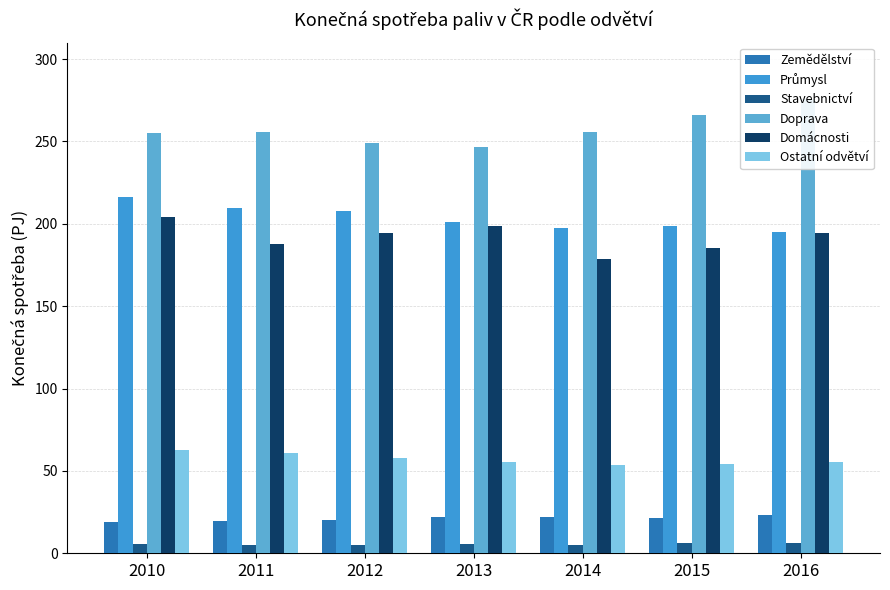

The value of Zemědělství at 2012 is 20.2. True or false?

True